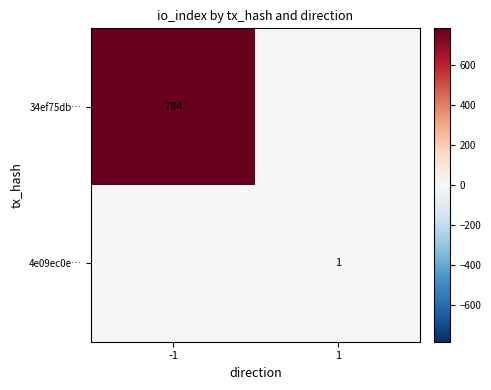

What is the spread (max minus min) of values at 1?

1